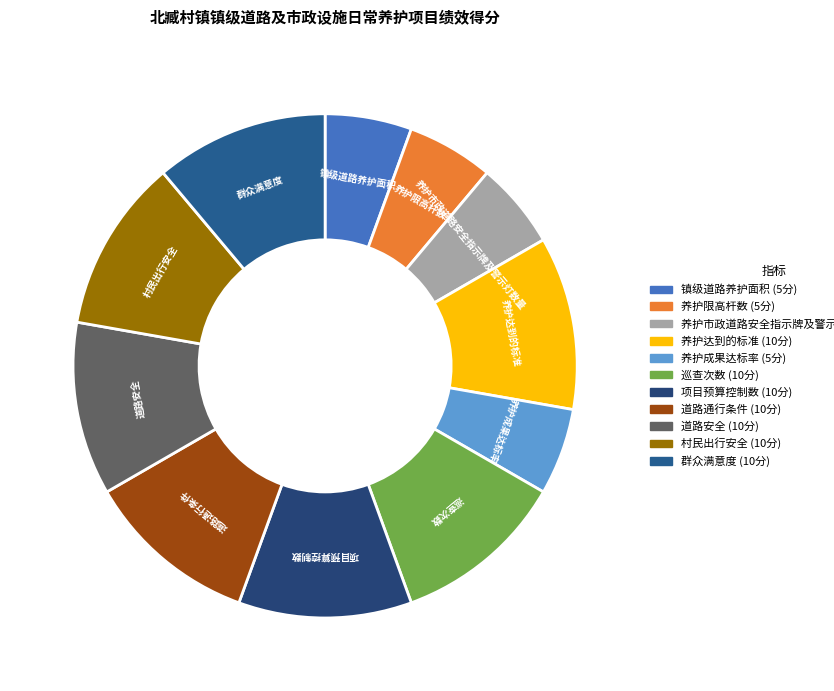

True or false: 群众满意度 accounts for 11% of the total.

True